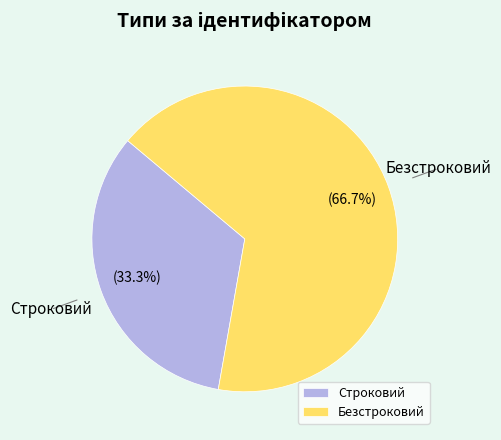

Is there a majority slice in this chart?

Yes